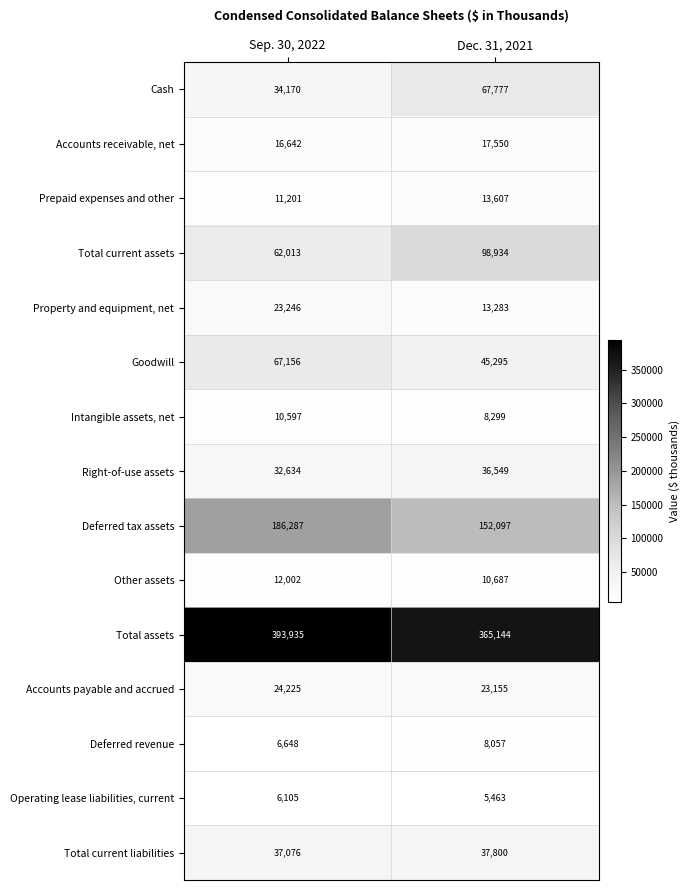

What is the difference between the Deferred tax assets values at Dec. 31, 2021 and Sep. 30, 2022?

34190